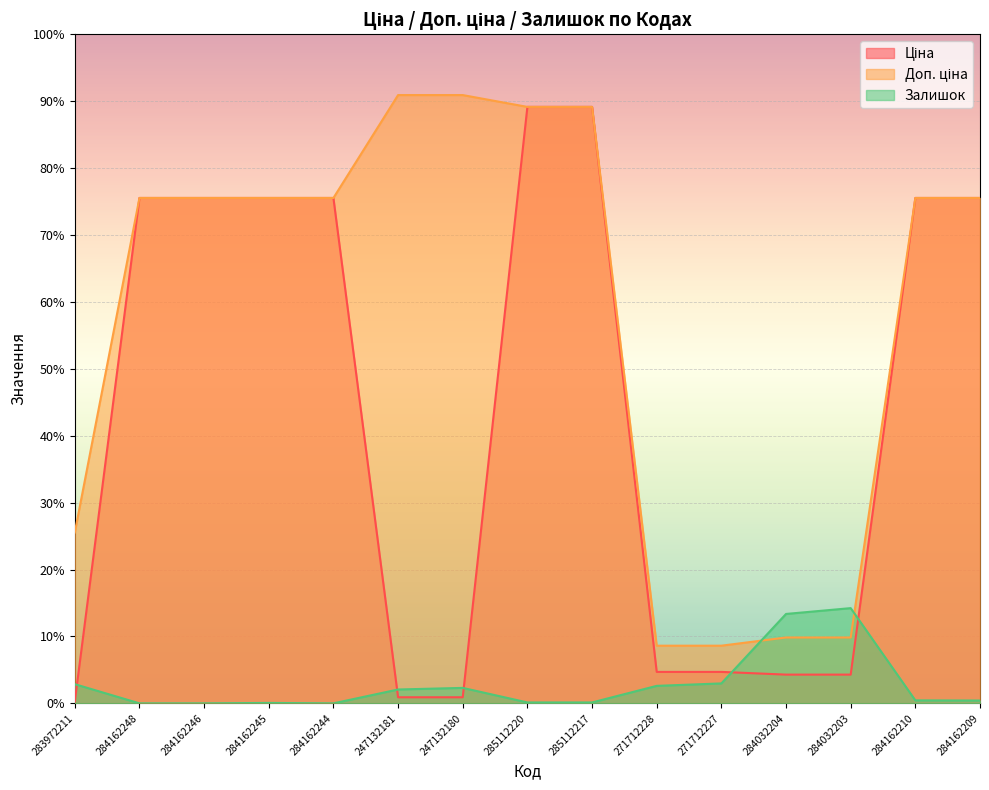

True or false: Ціна and Доп. ціна intersect in this chart.

False